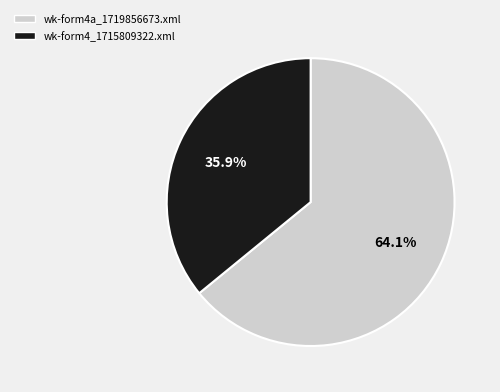

How many segments does this pie chart have?

2